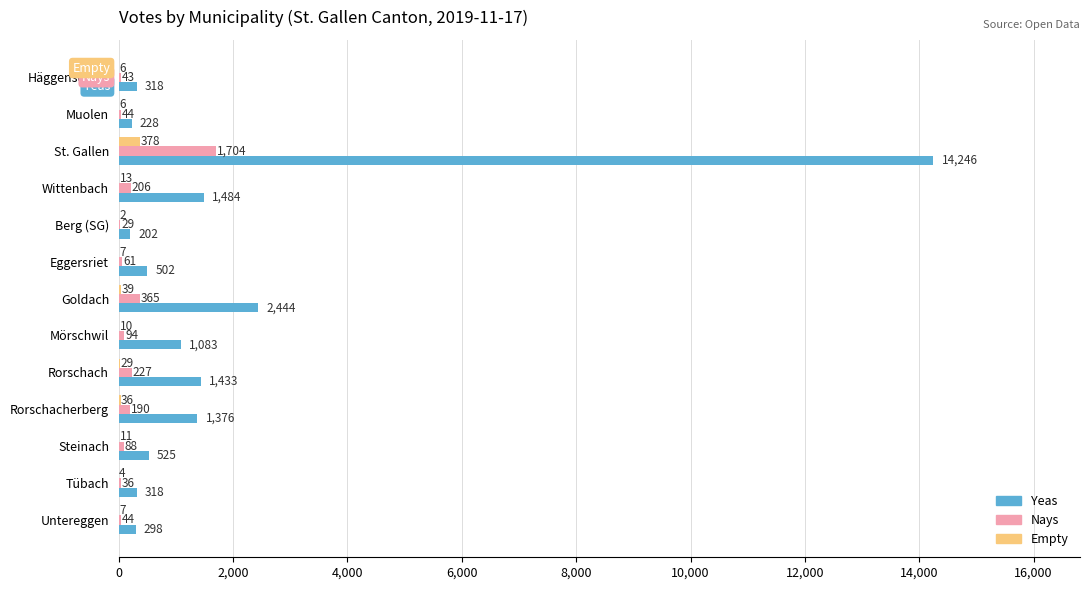

True or false: Empty has a value of 2 at Berg (SG).

True